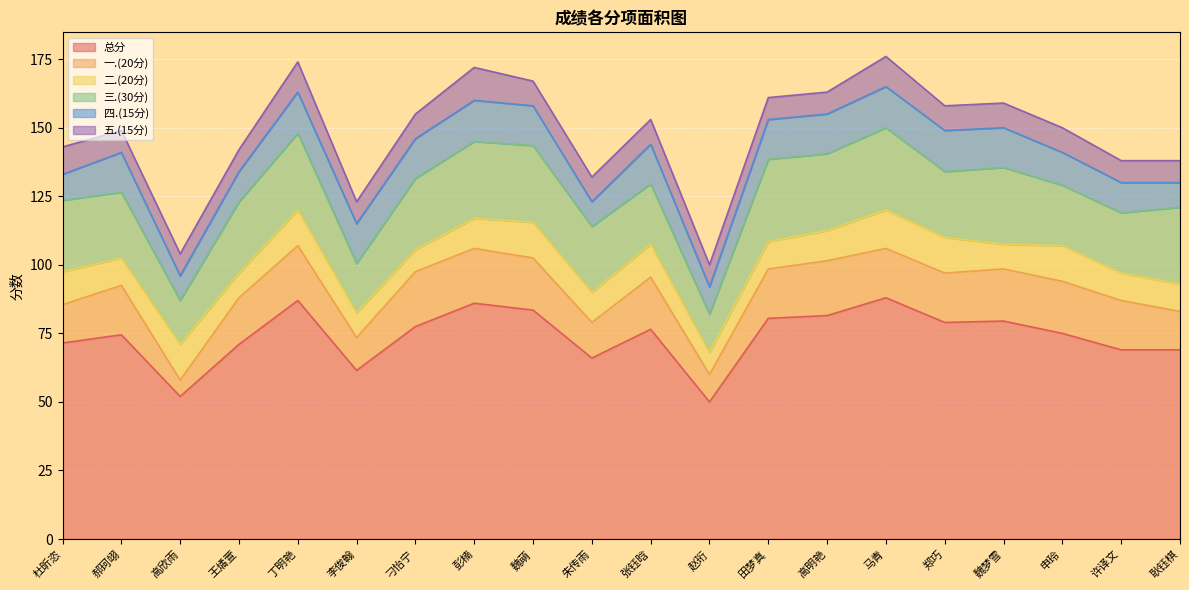

What is the difference between the highest and lowest values at 马青?

77.0